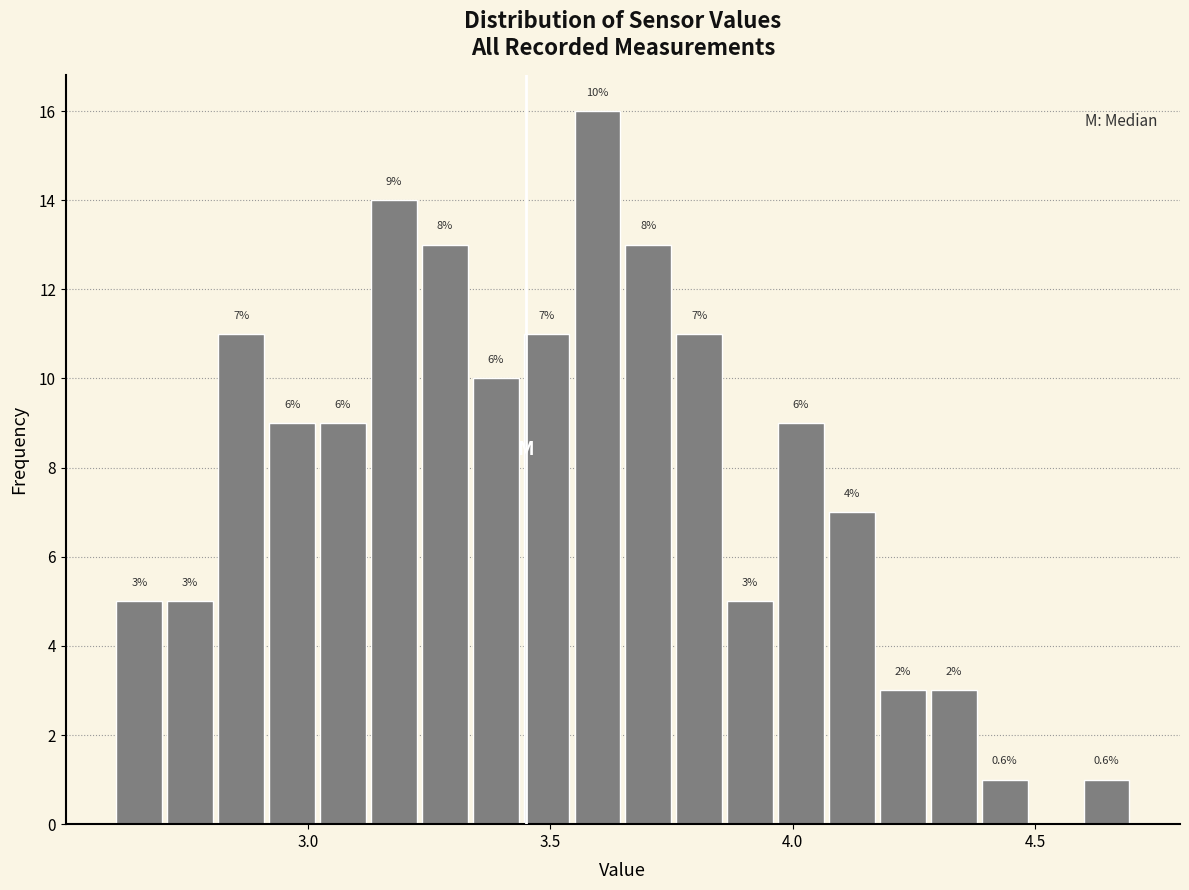

Around what value on the x-axis is the tallest bar? Give the approximate position of its centre, as read against the axis.

3.60